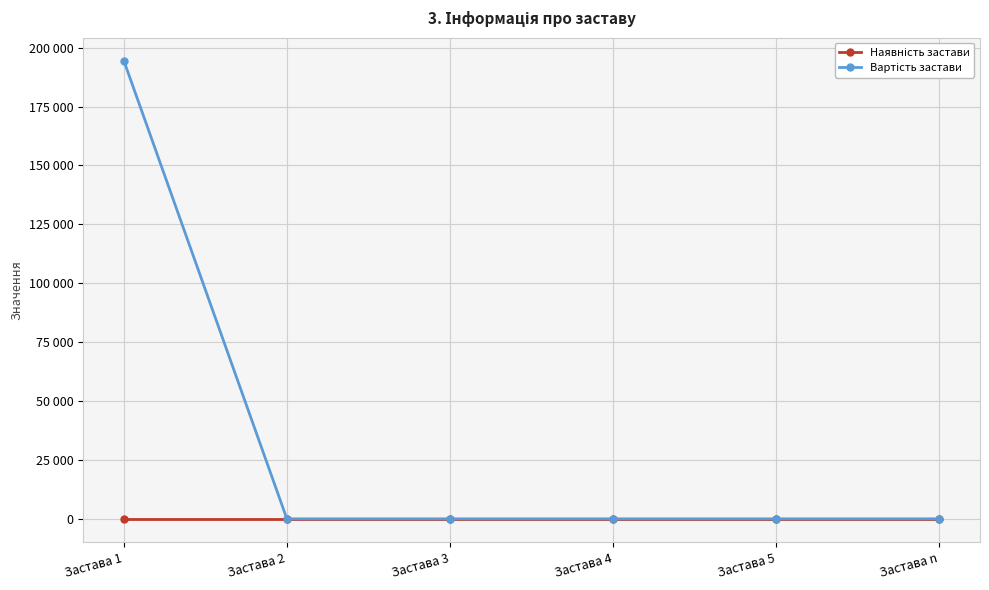

Does the chart have visible grid lines?

Yes